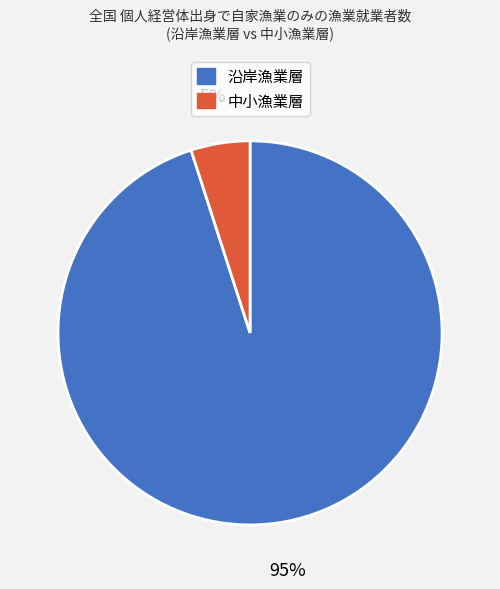

Which slice is the smallest?

中小漁業層